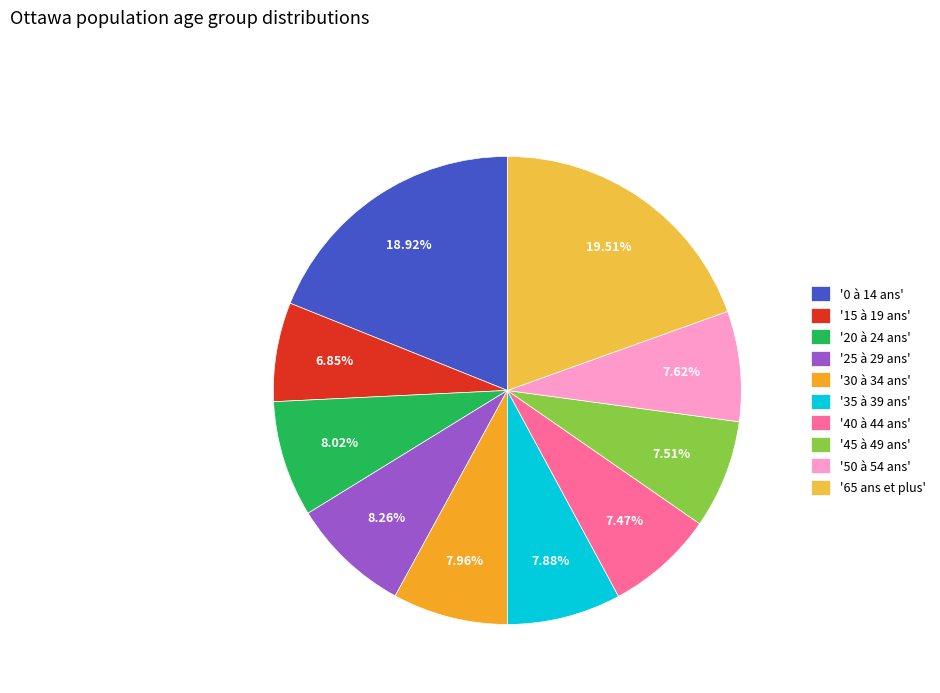

How many segments does this pie chart have?

10